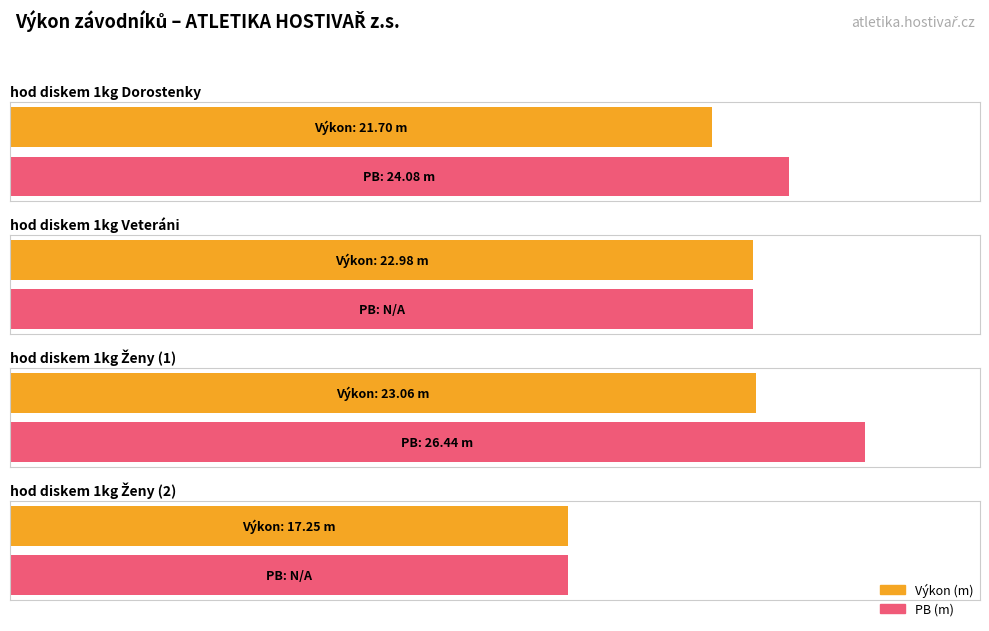

What is the lowest value of the Výkon series?

17.2